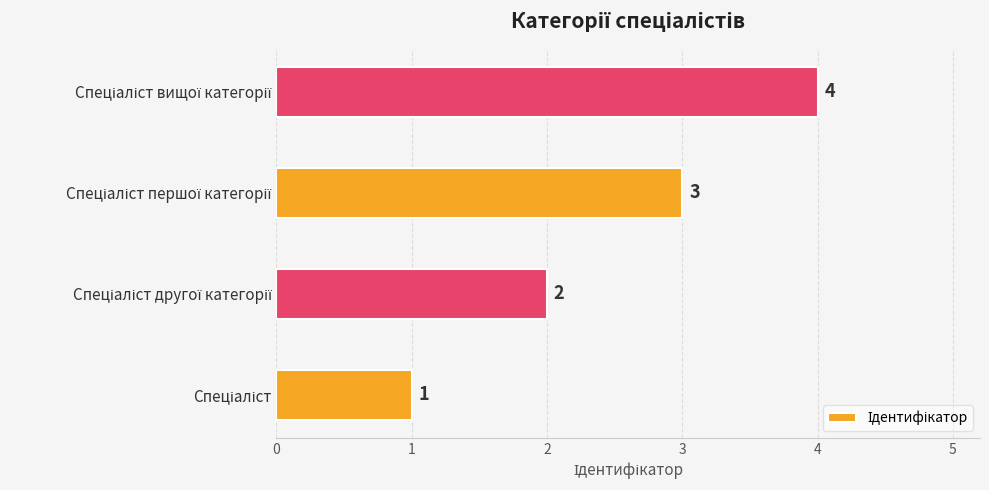

What is the greatest value displayed?

4